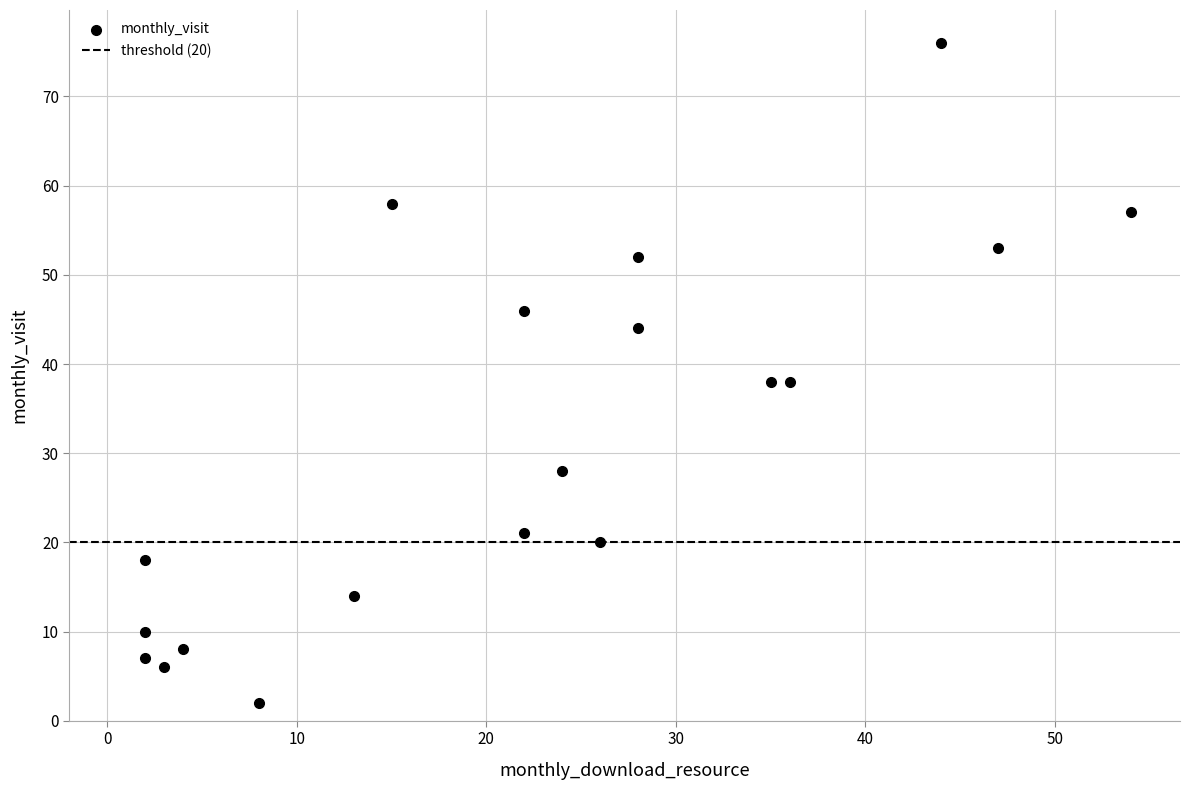

What is the range of Y values (max minus min)?

74